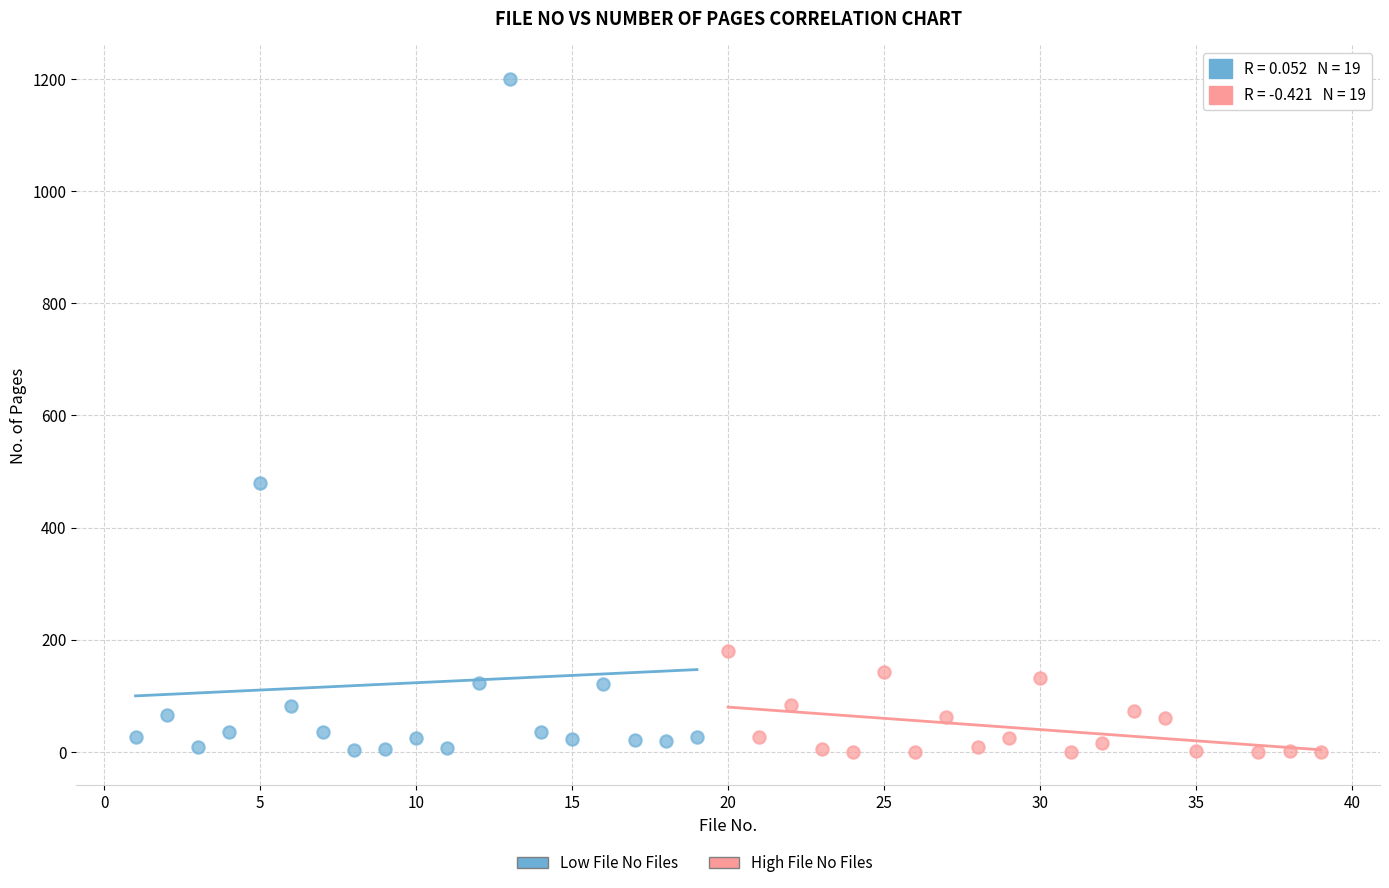

Which series has the widest spread of Y values?

Low File No Files